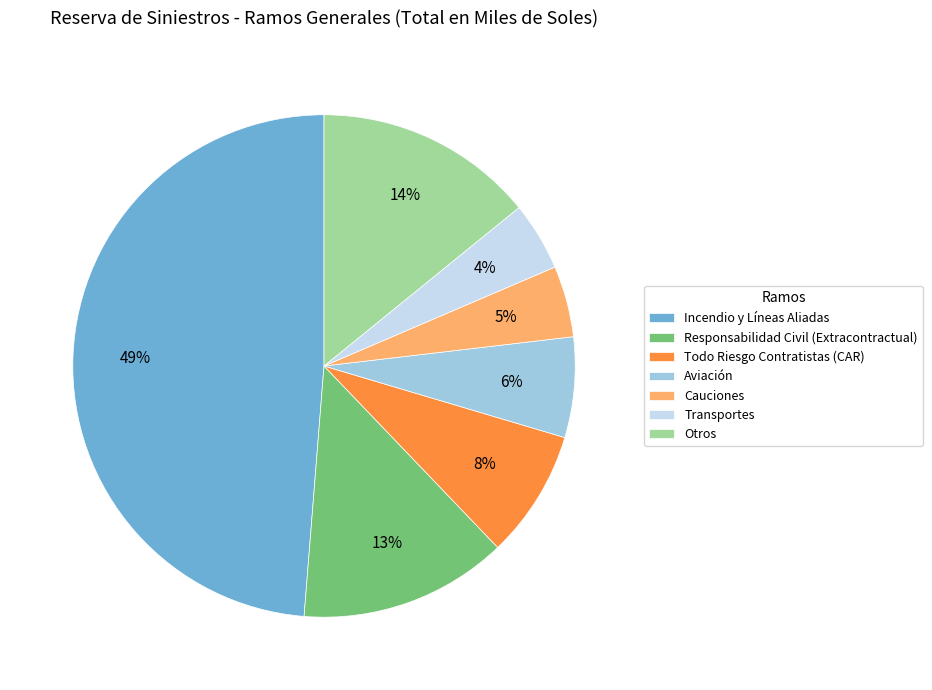

Is Transportes the majority of the pie?

No